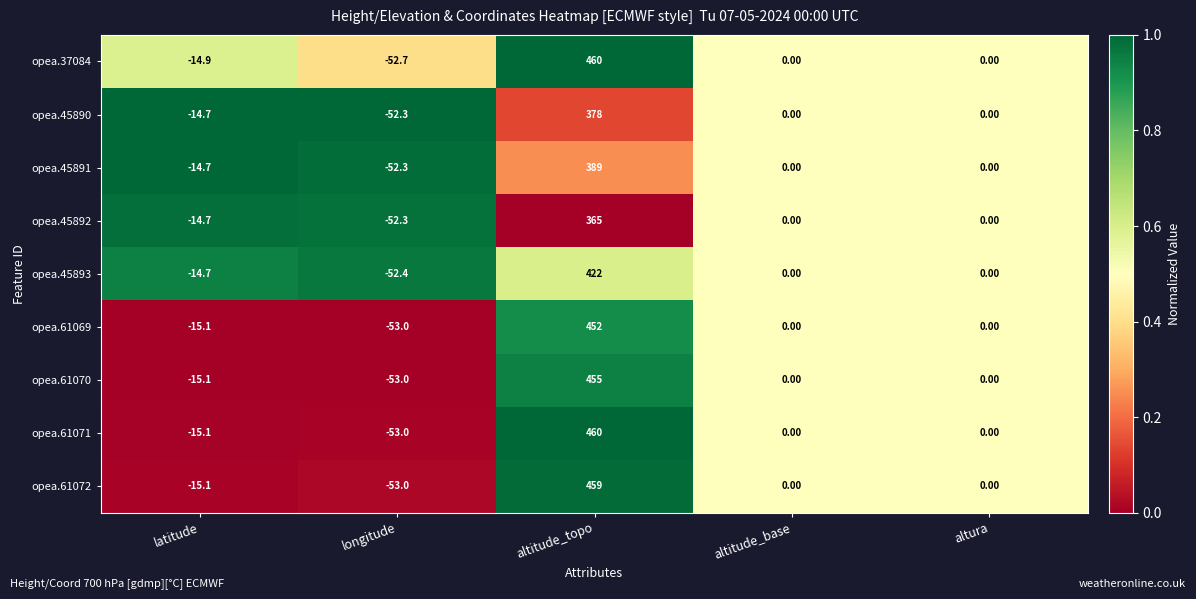

What is the average value of the opea.61070 series?

77.4